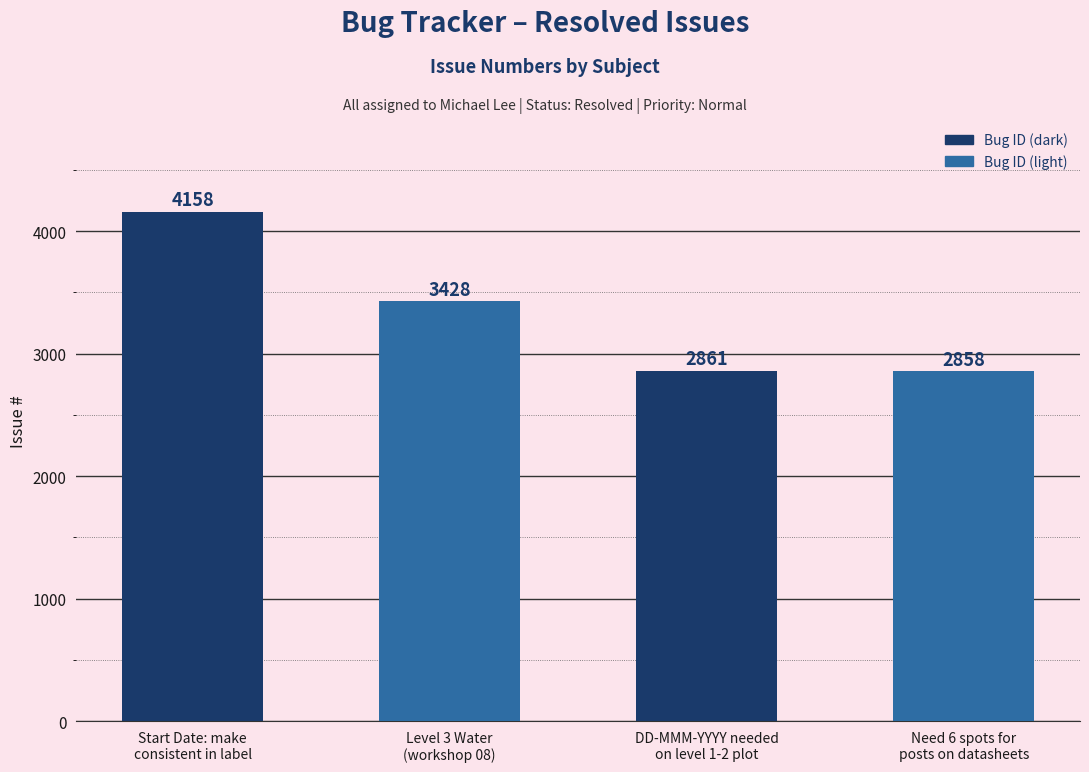

How many data points are less than 3428?

2